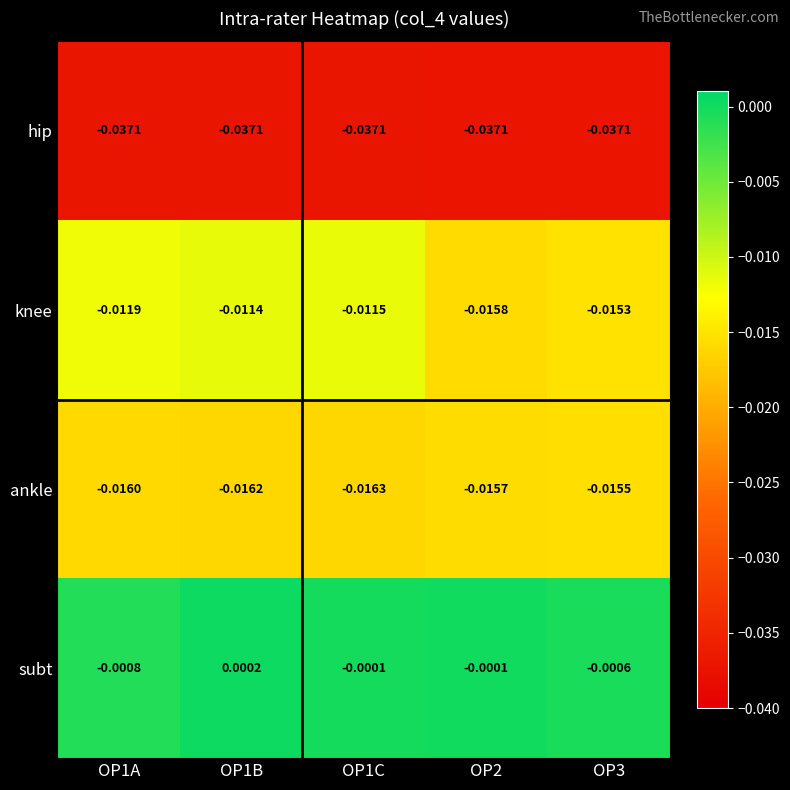

At OP1C, list the series in order from largest to smallest.

subt, knee, ankle, hip